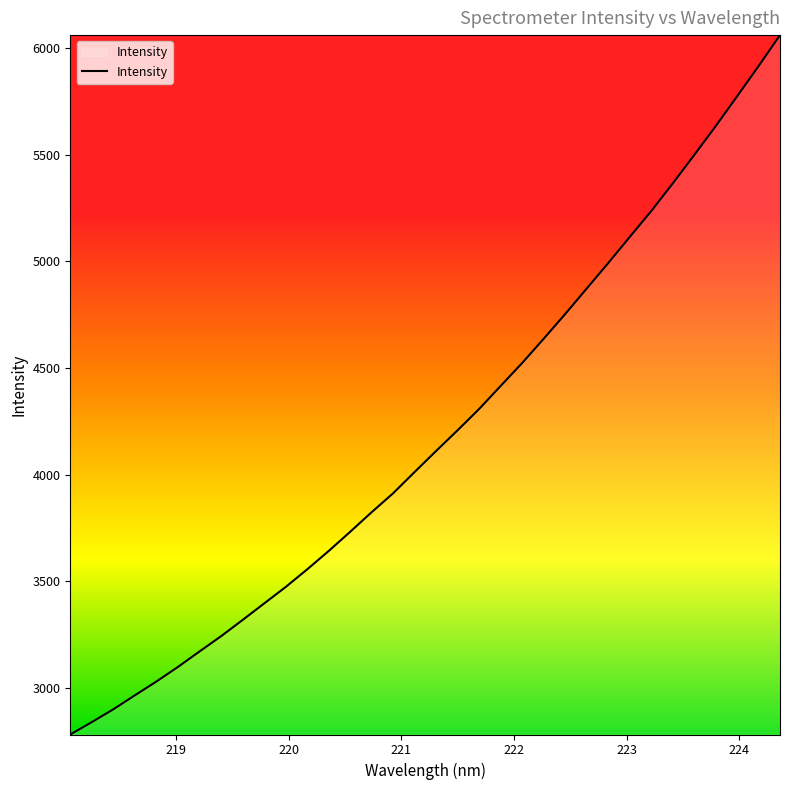

What is the greatest value displayed?

6062.1